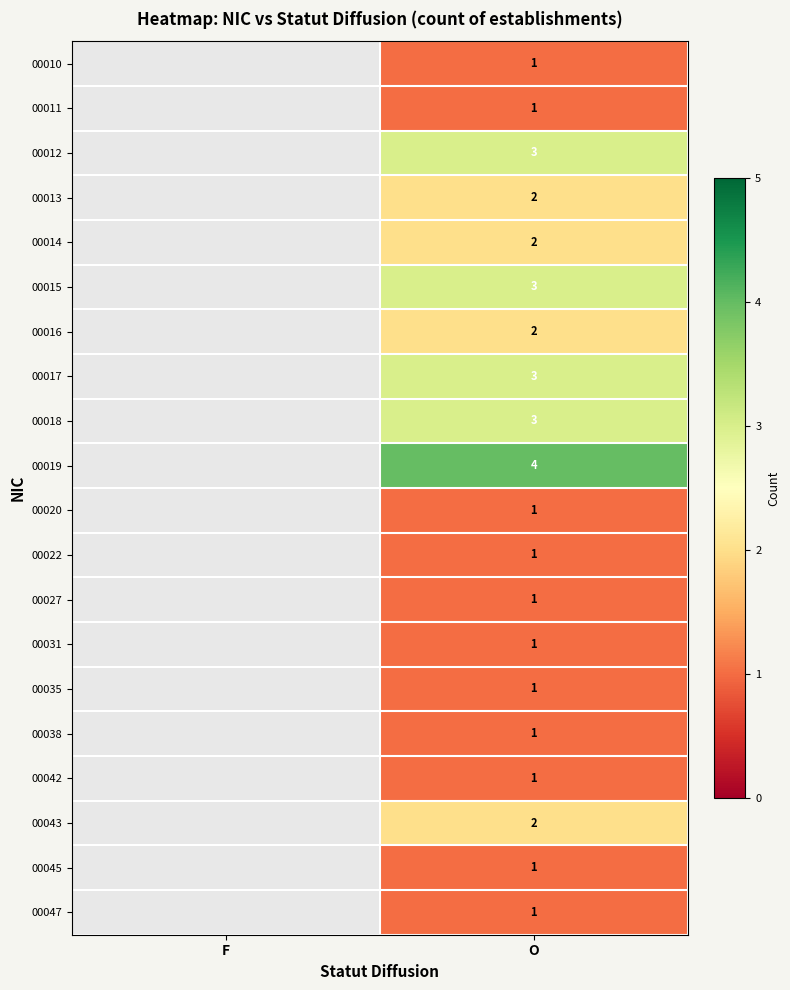

What is the smallest value displayed?

1.0